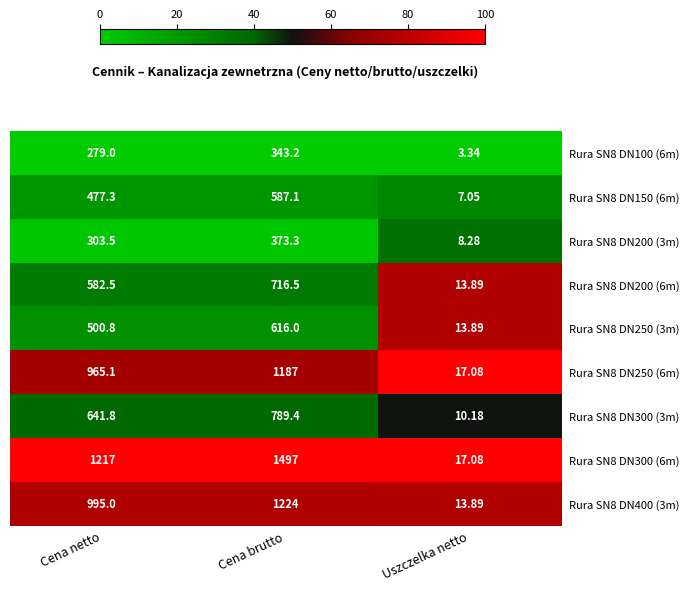

Which label corresponds to the largest value in the chart?

Cena brutto